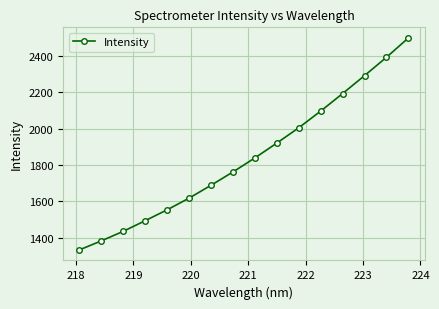

How many lines are shown in the chart?

1